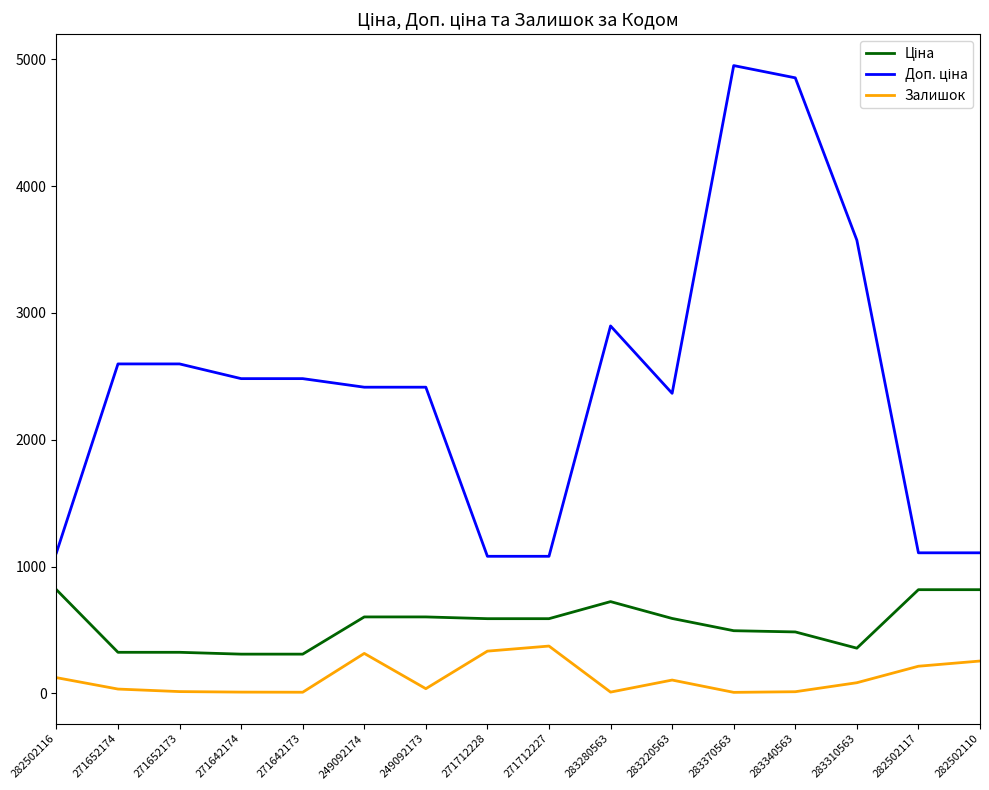

What is the minimum value shown in the chart?

9.0